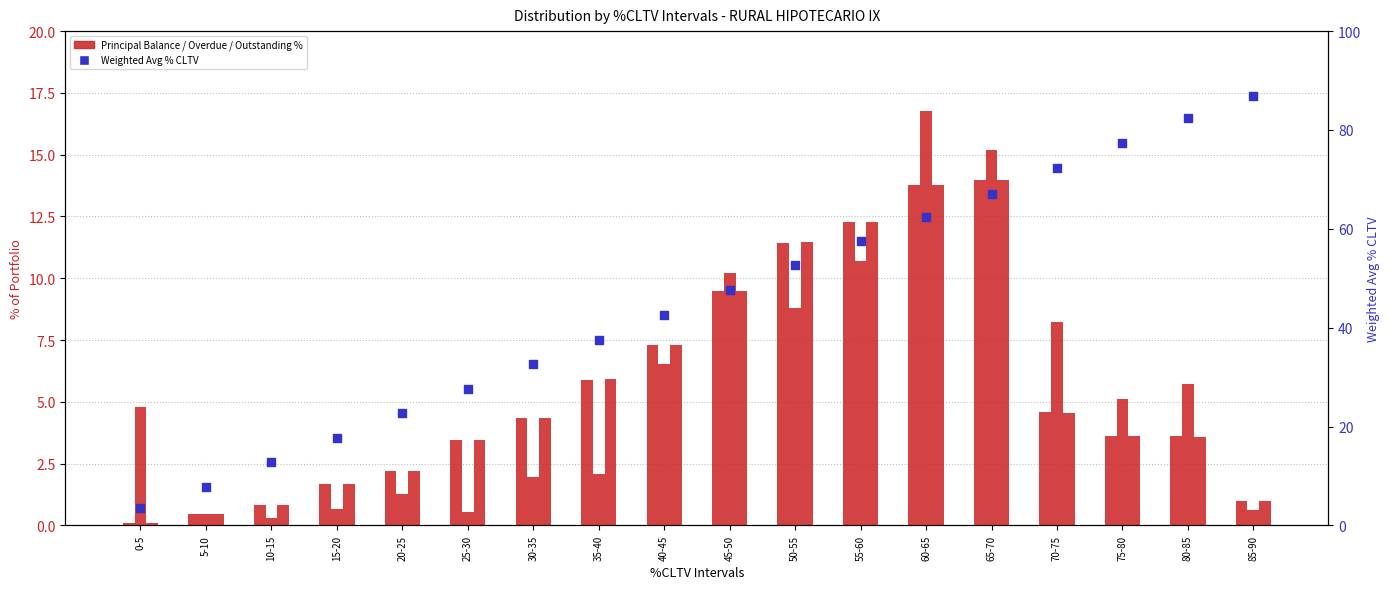

Which series reaches the maximum Y coordinate?

Weighted Avg % CLTV